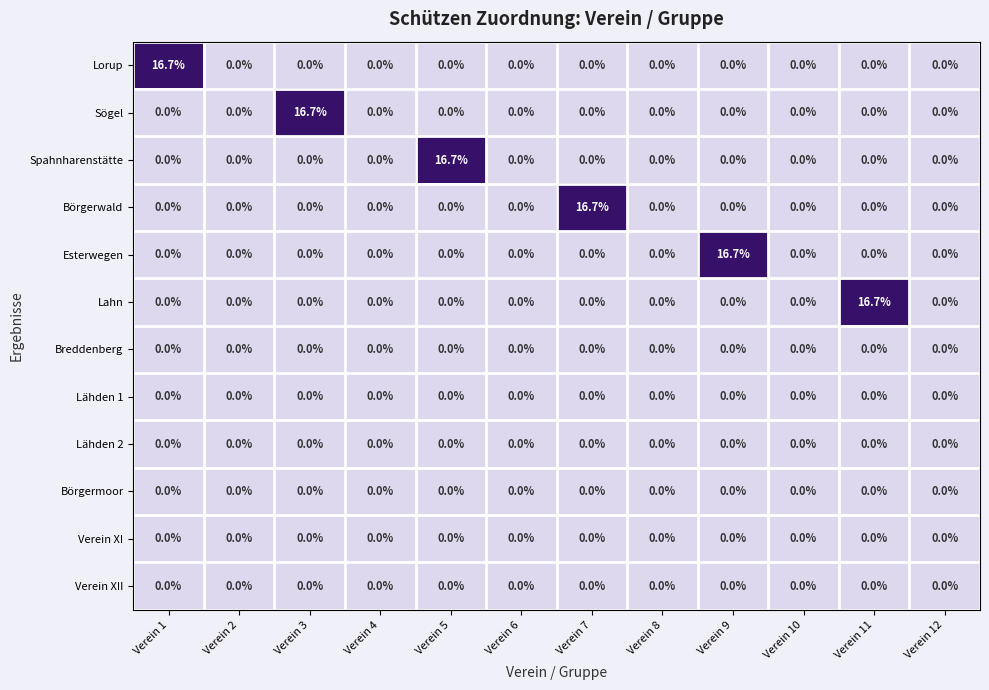

The Börgermoor series shows 0.0 at Verein 12. True or false?

True